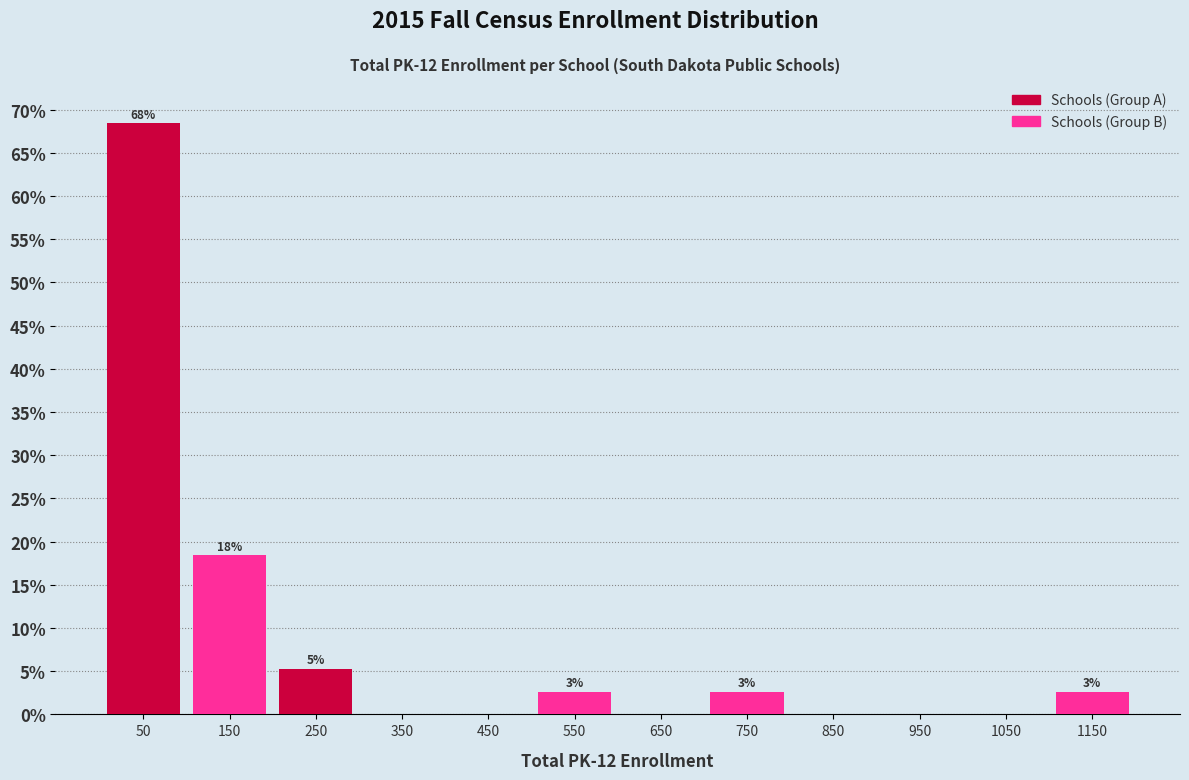

Are the bars grouped side by side (vs. stacked)?

Yes